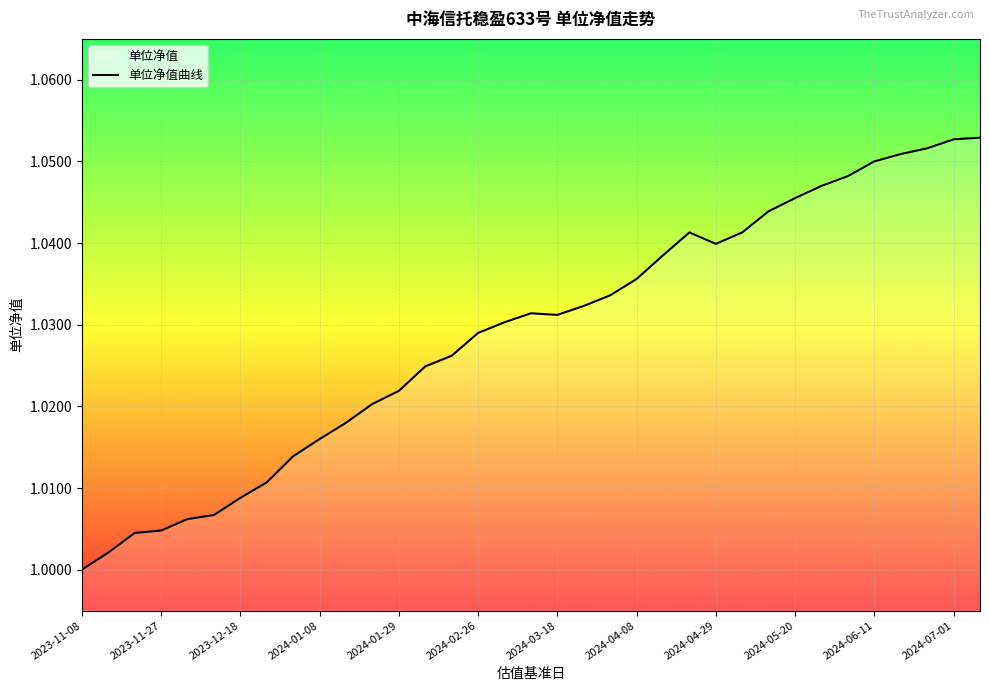

How many lines are shown in the chart?

1